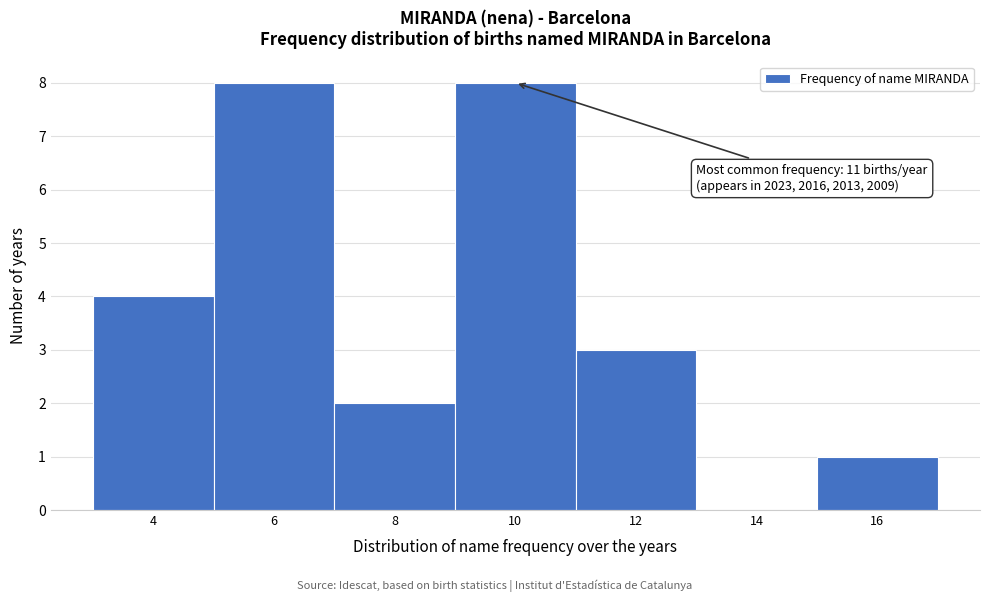

Reading left to right, extract all data points from this chart.

4=4	6=8	8=2	10=8	12=3	14=0	16=1